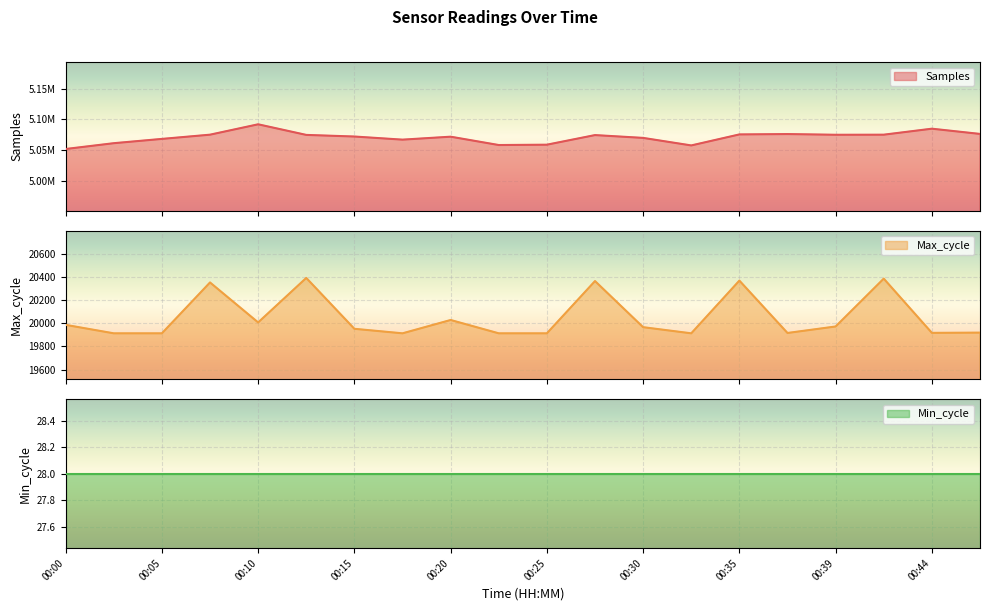

What is the minimum value for Max_cycle?

19913